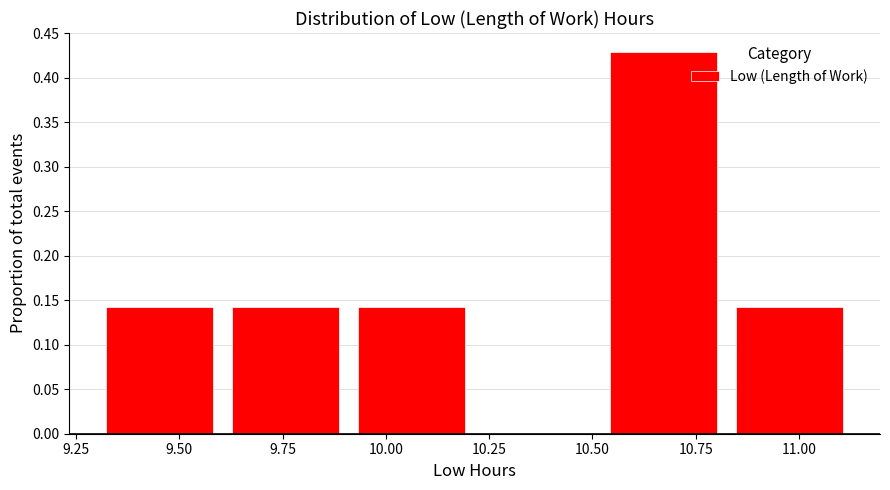

Reading left to right, list every bar in this chart as the range it spans on the x-axis followed by its height. Neither the bar edges nor the heights are printed on the chart, so give them approximately, as read against the axes.

9.300 to 9.605: 0.145
9.605 to 9.910: 0.145
9.910 to 10.215: 0.145
10.215 to 10.520: 0
10.520 to 10.825: 0.430
10.825 to 11.130: 0.145